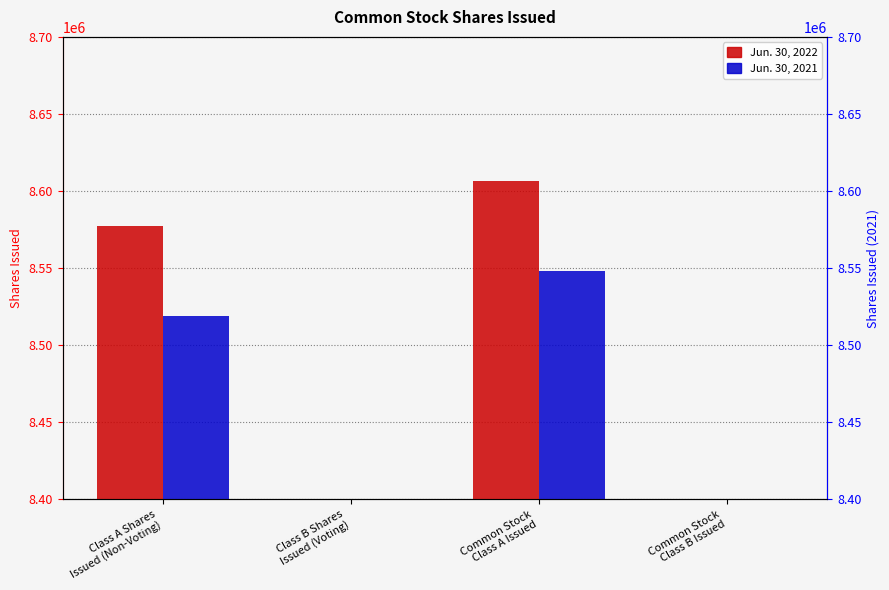

Which label corresponds to the smallest value in the chart?

Class B Shares
Issued (Voting)